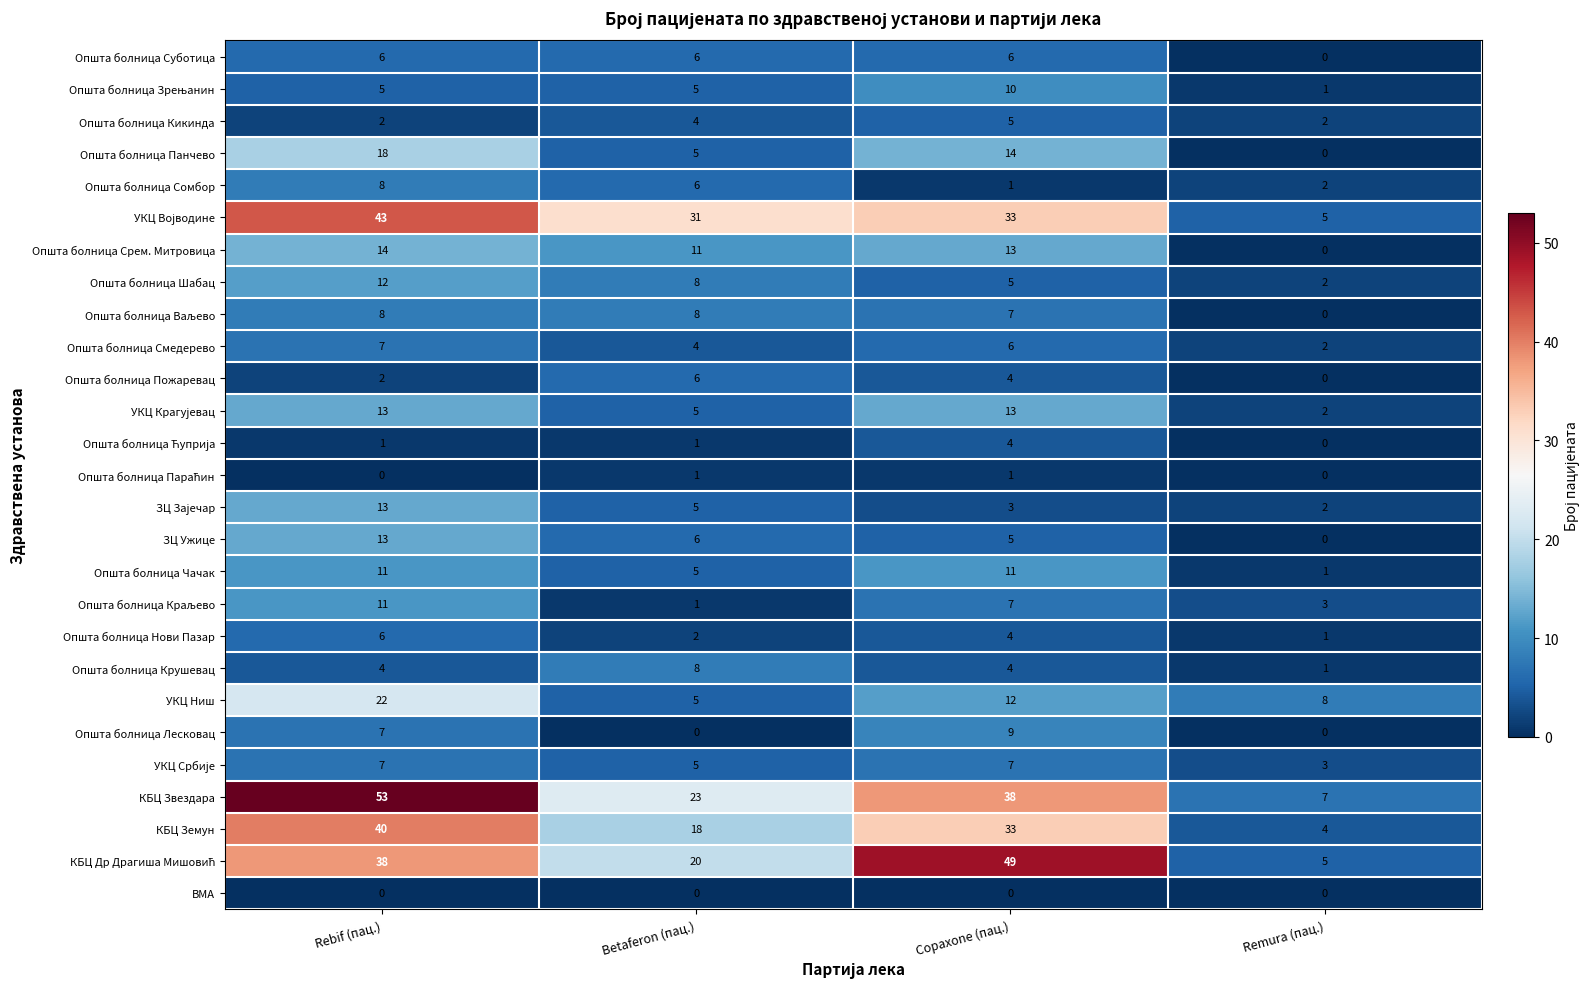

What is the difference between the highest and lowest values at Betaferon (пац.)?

31